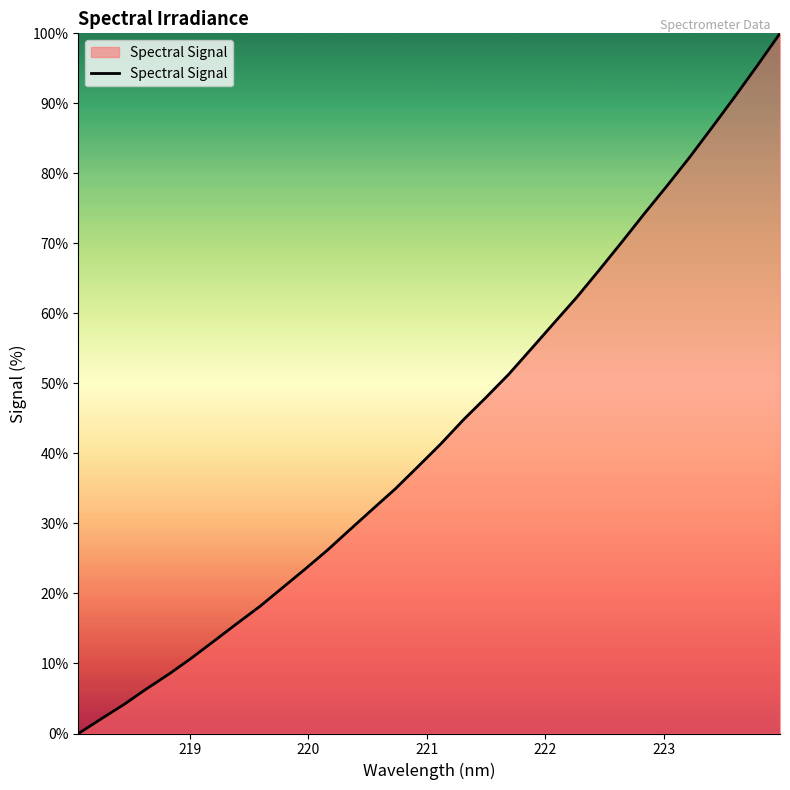

What is the greatest value displayed?

100.0